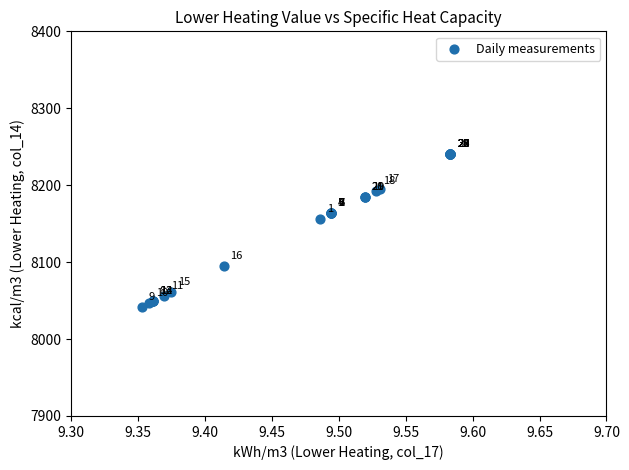

What Y value in the scatter plot is closest to 8141?

8156.6